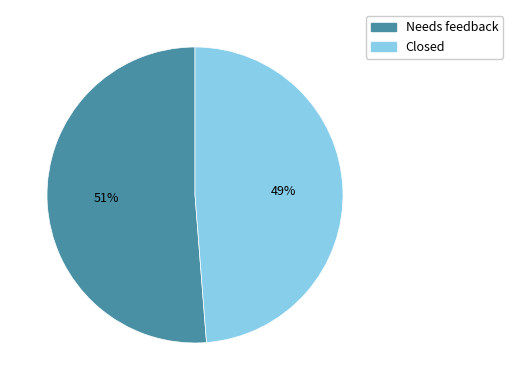

How many segments does this pie chart have?

2